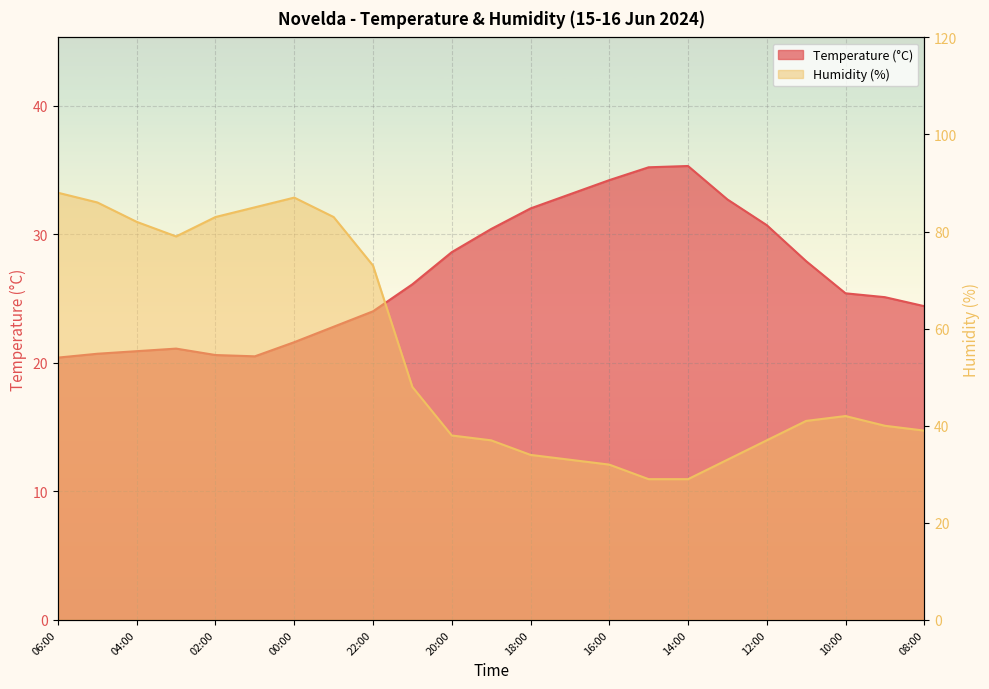

Rank the categories by Temperature (°C) value from highest to lowest.

14:00, 15:00, 16:00, 17:00, 13:00, 18:00, 12:00, 19:00, 20:00, 11:00, 21:00, 10:00, 09:00, 08:00, 22:00, 23:00, 00:00, 03:00, 04:00, 05:00, 02:00, 01:00, 06:00